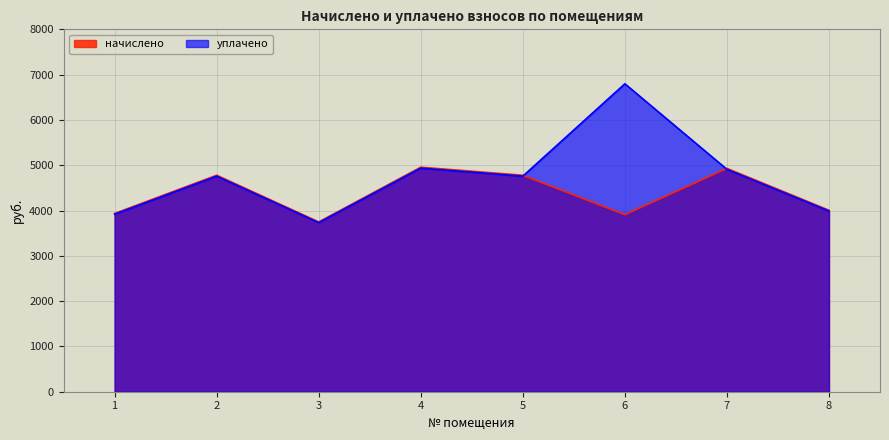

At which category does начислено reach its first local peak?

2